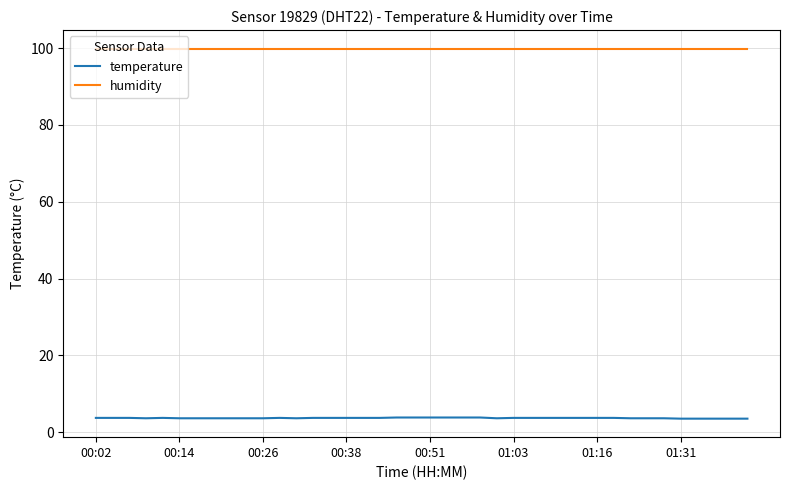

What is the difference between the maximum and minimum values in the temperature series?

0.3